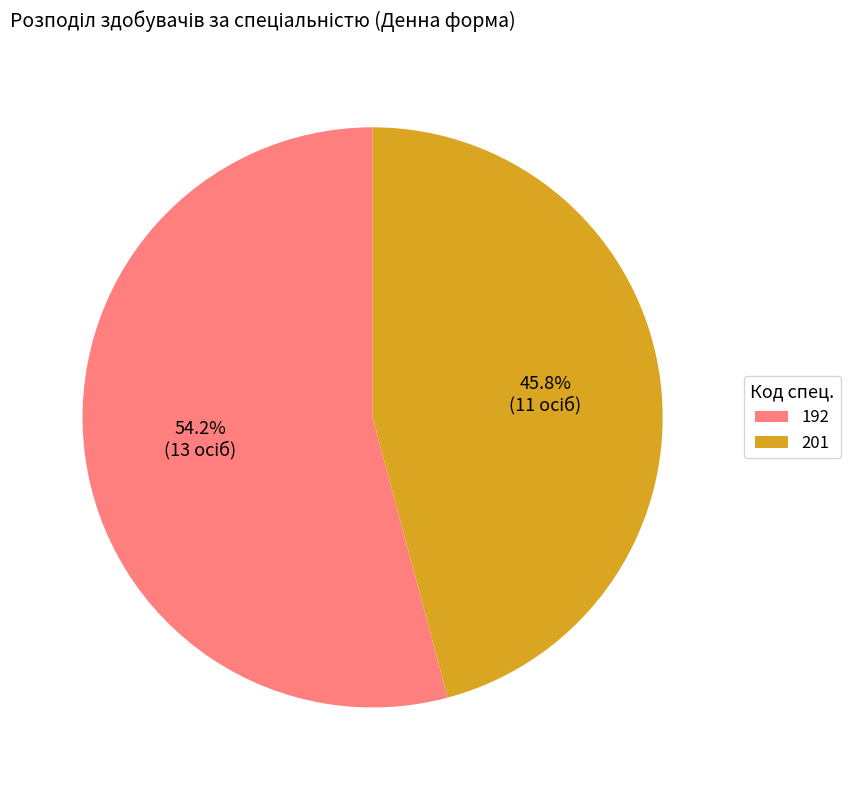

Is the sum of 201 and 192 greater than half?

Yes